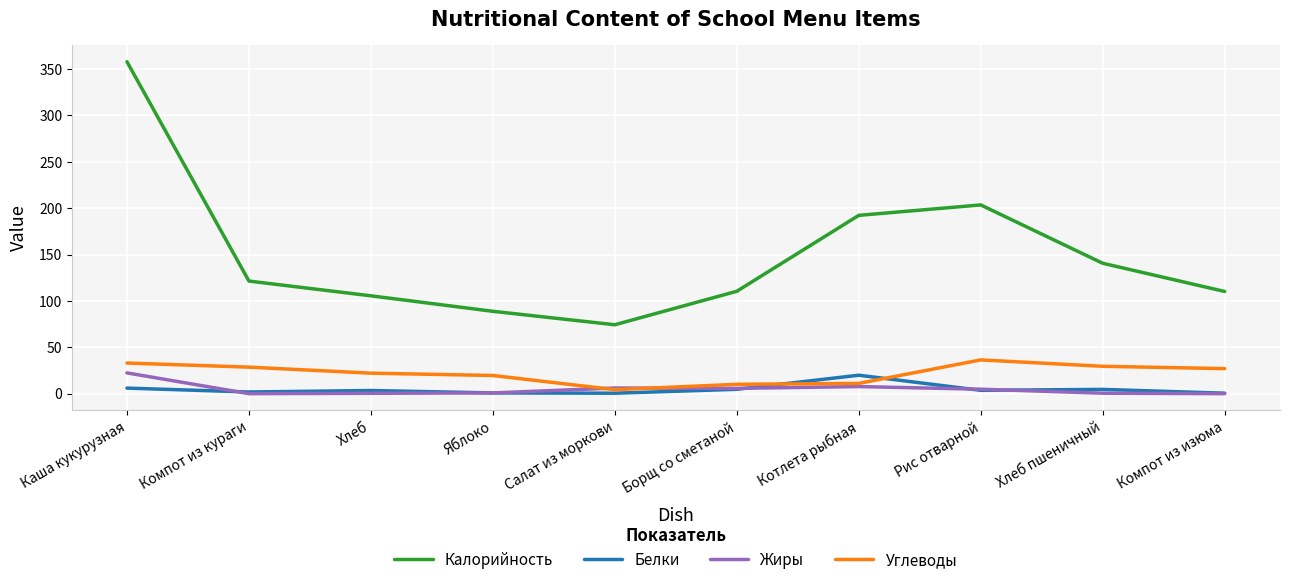

How many lines are shown in the chart?

4